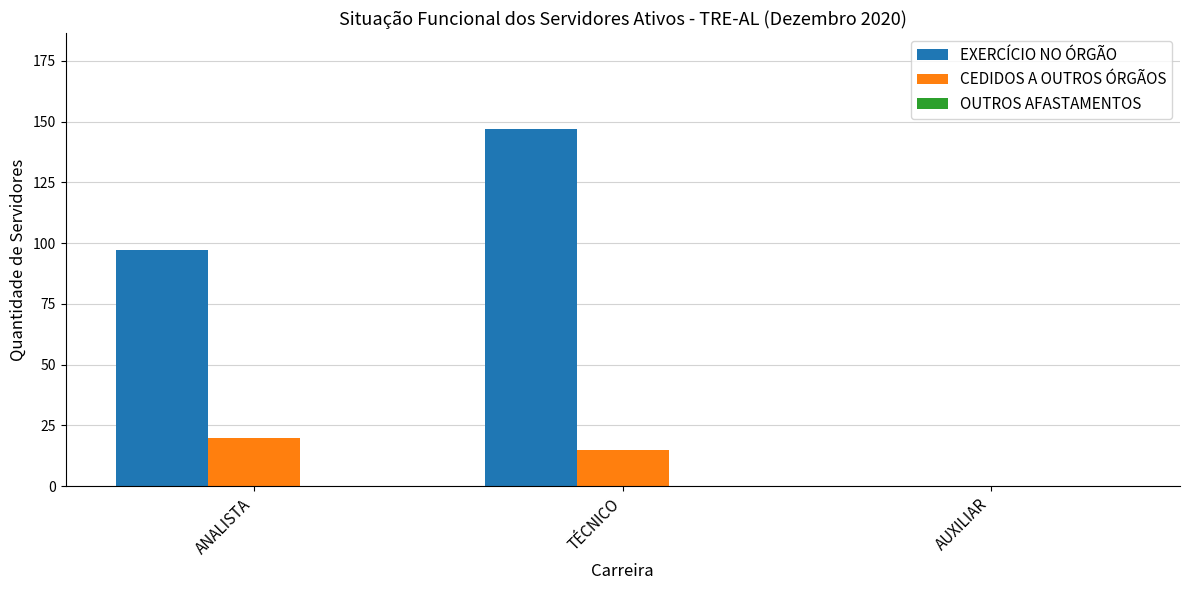

Which category has the highest value in the CEDIDOS A OUTROS ÓRGÃOS series?

ANALISTA